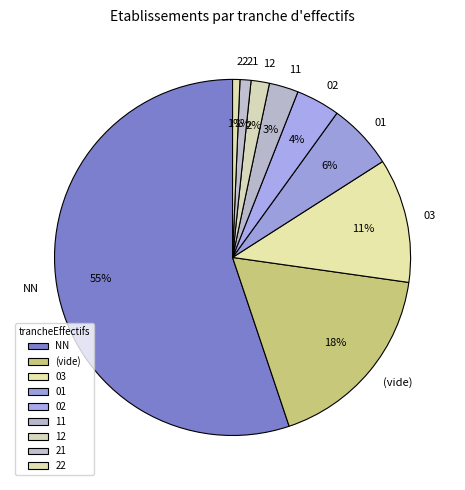

Between 22 and 02, which is larger?

02